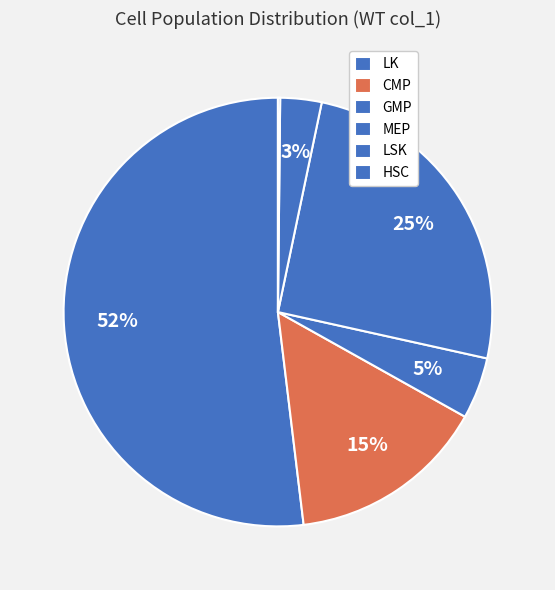

Which category has the biggest portion of the pie?

LK